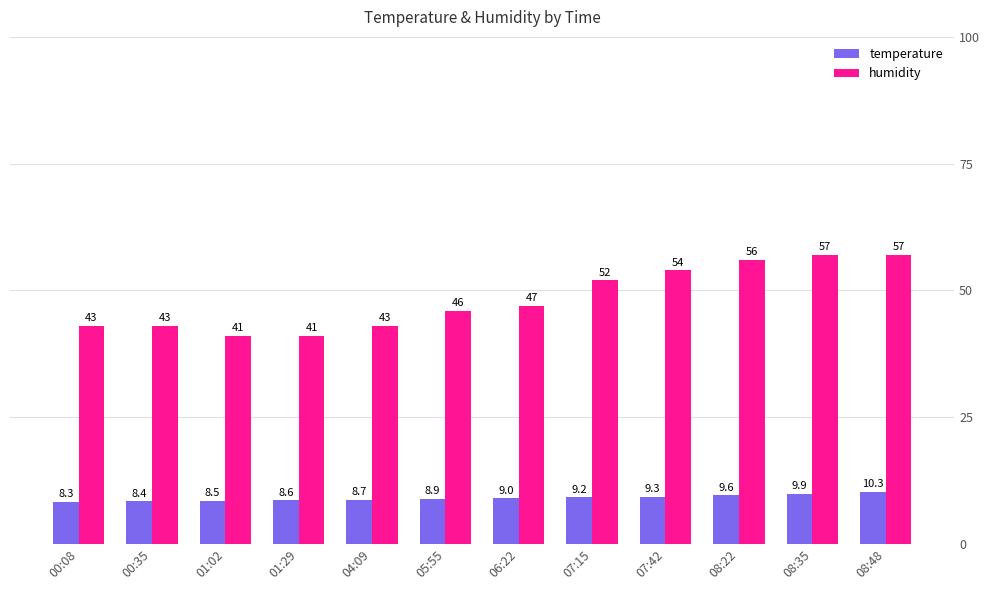

Which series has the largest total across all categories?

humidity